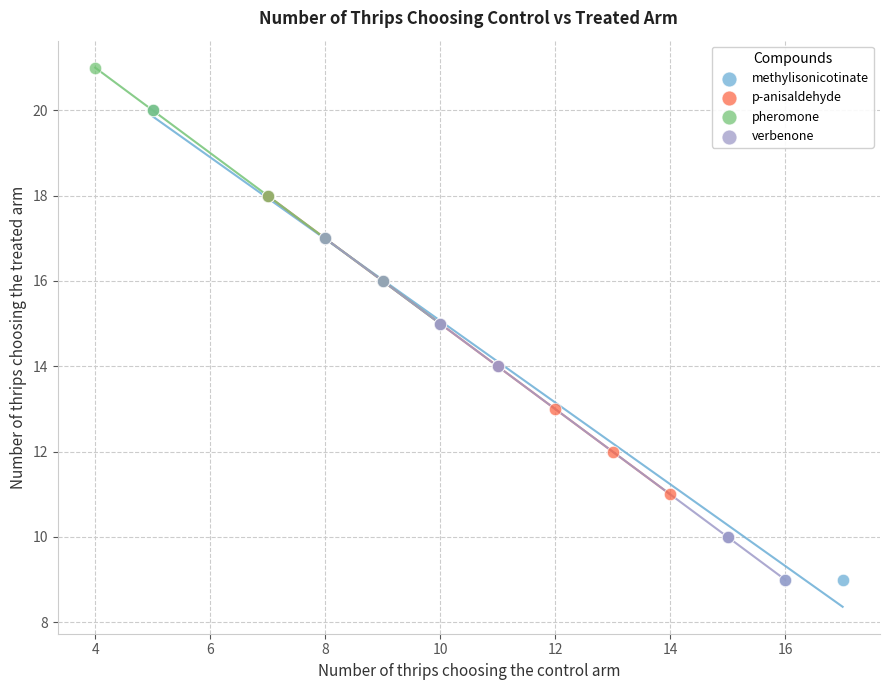

Which series has the largest Y range (max minus min)?

methylisonicotinate